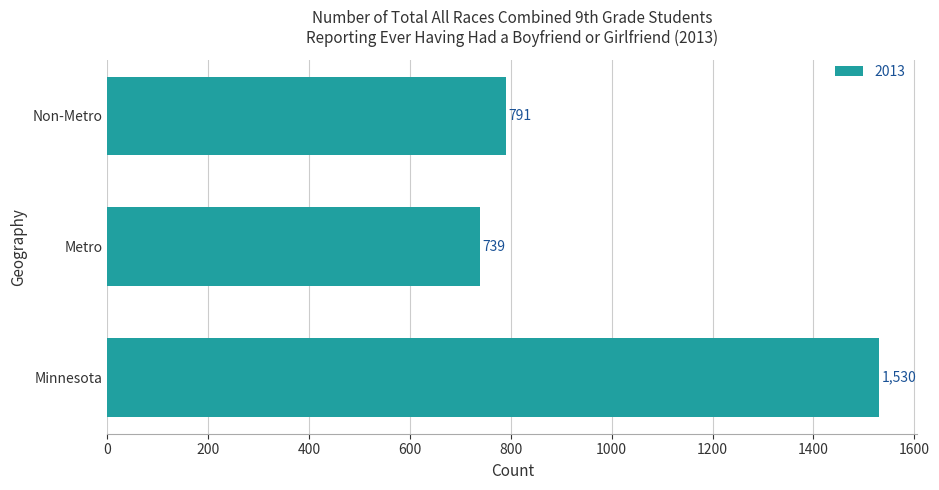

Rank the categories by value from highest to lowest.

Minnesota, Non-Metro, Metro